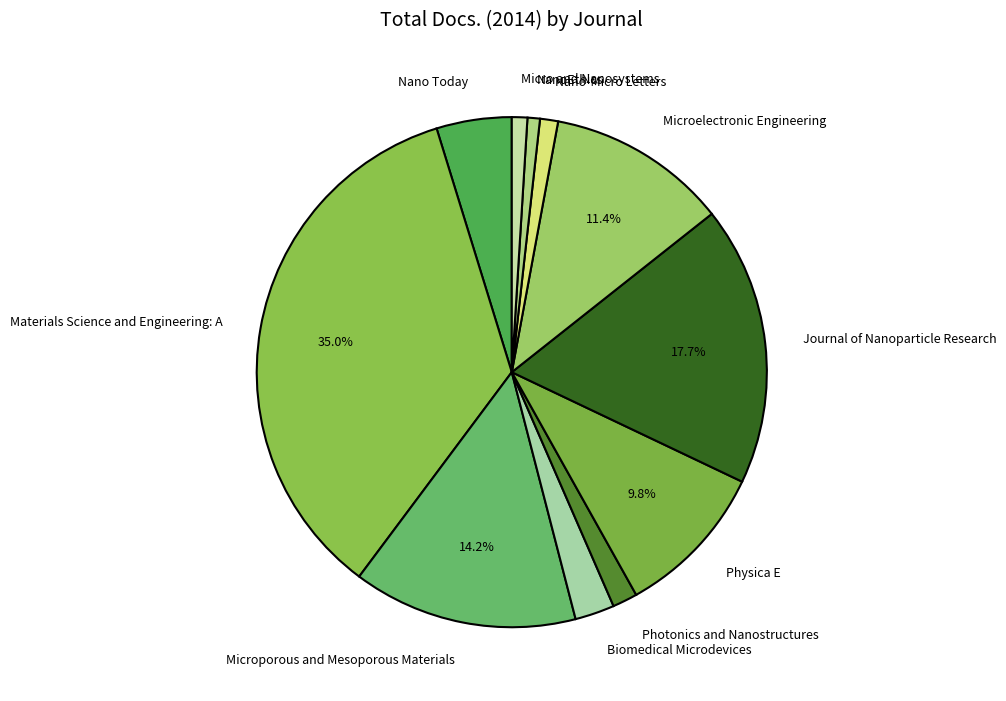

To the nearest percent, what portion does Microelectronic Engineering represent?

11%